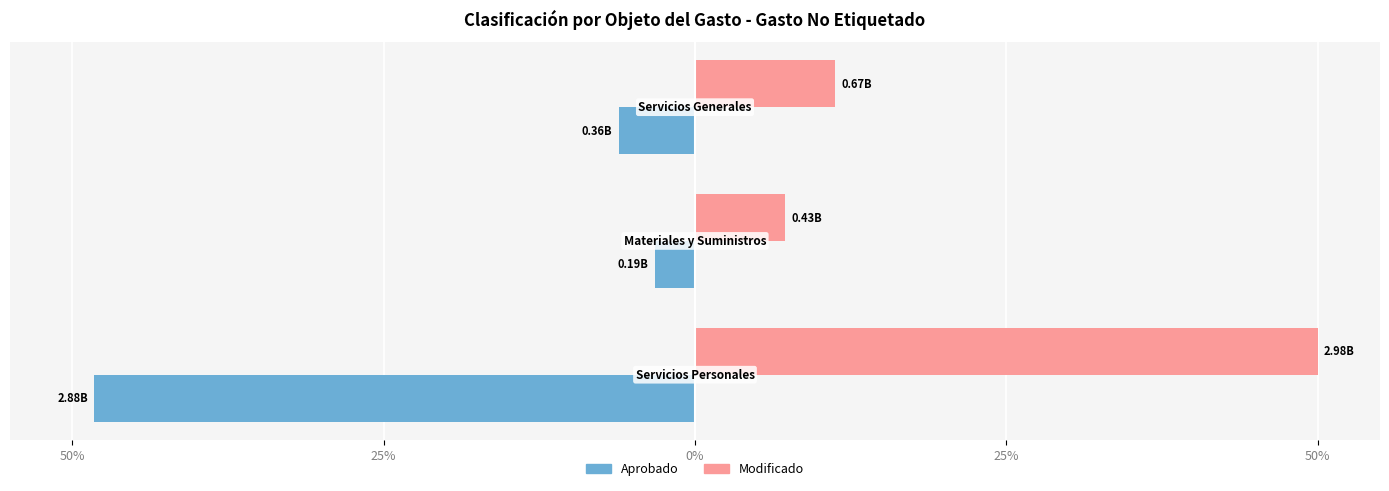

What is the minimum value shown in the chart?

-48.2